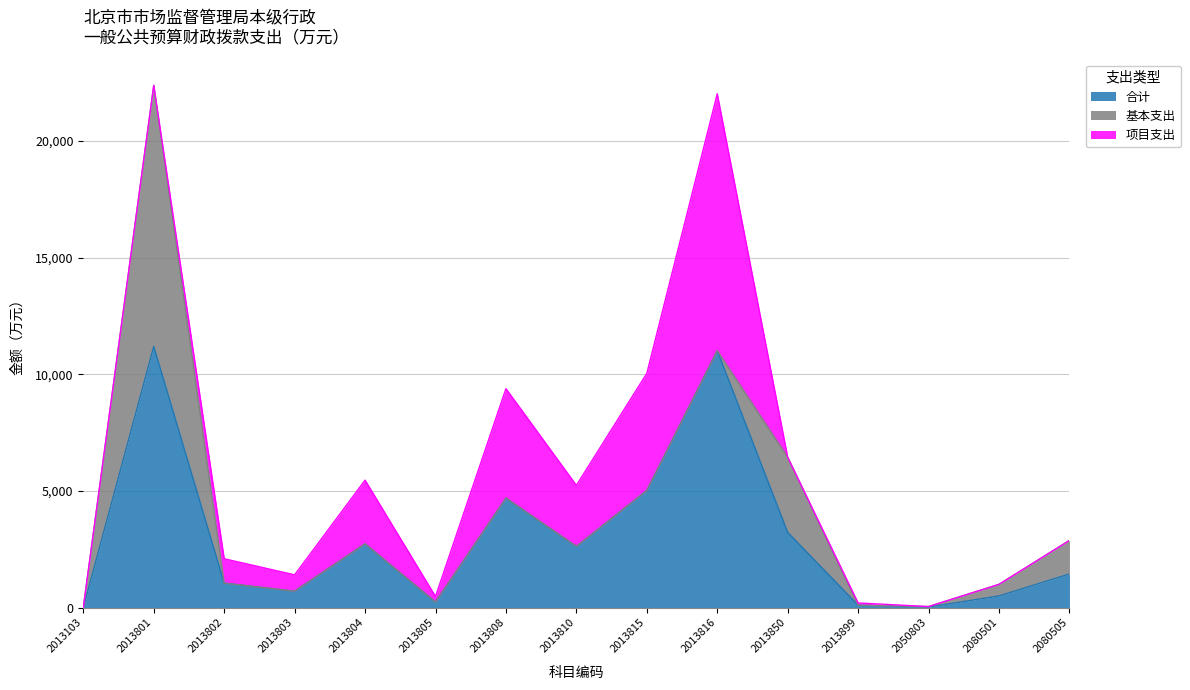

Which category has the lowest value in the 项目支出 series?

2013801